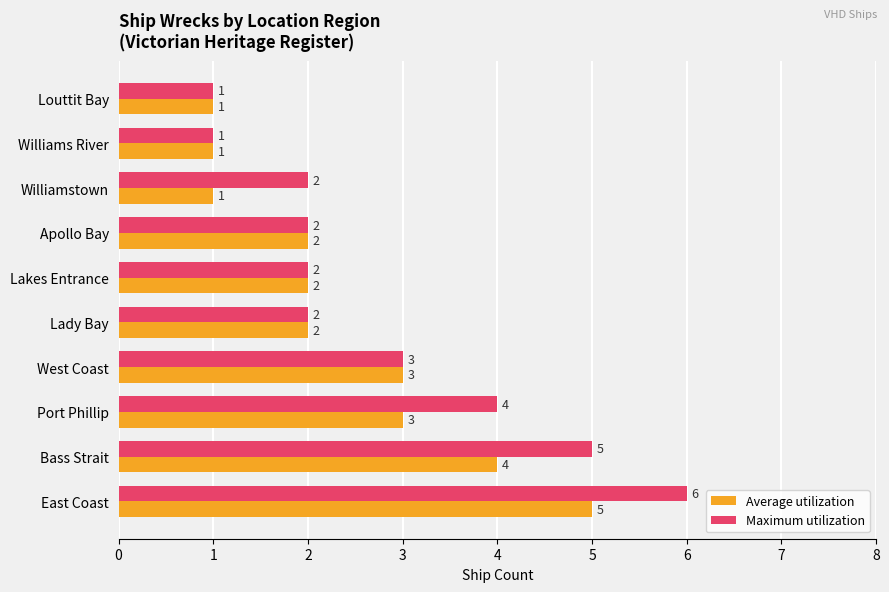

What is the minimum value for Average utilization?

1